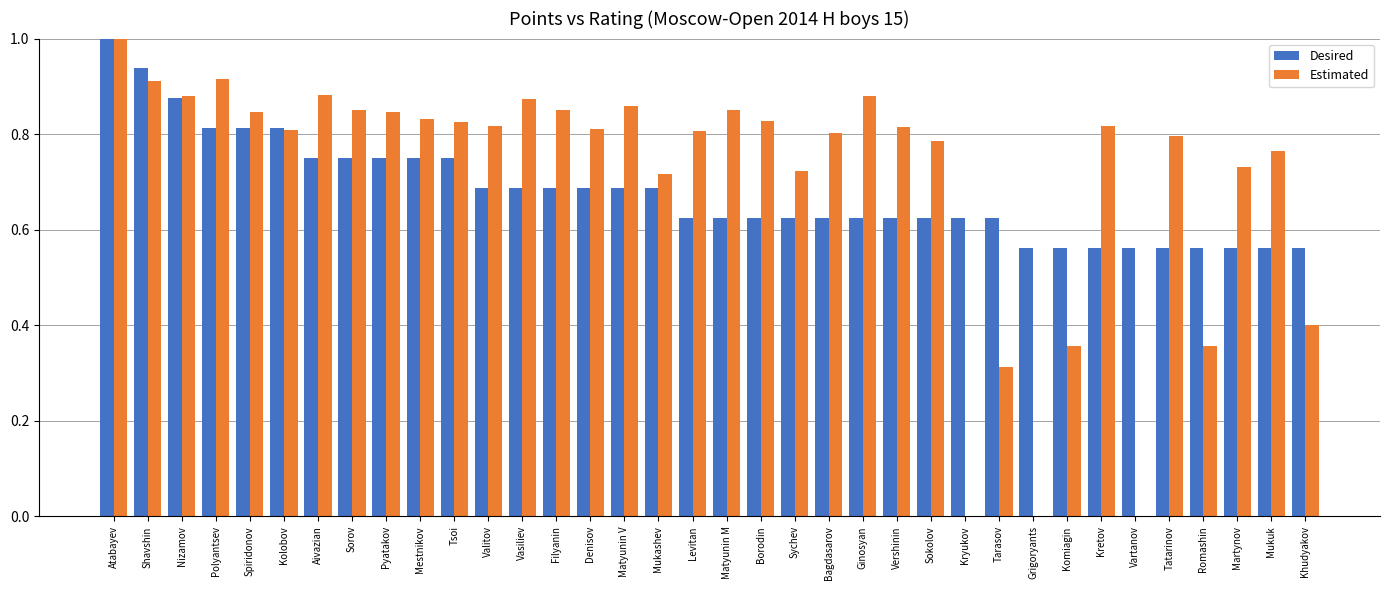

Count the number of data series in this chart.

2